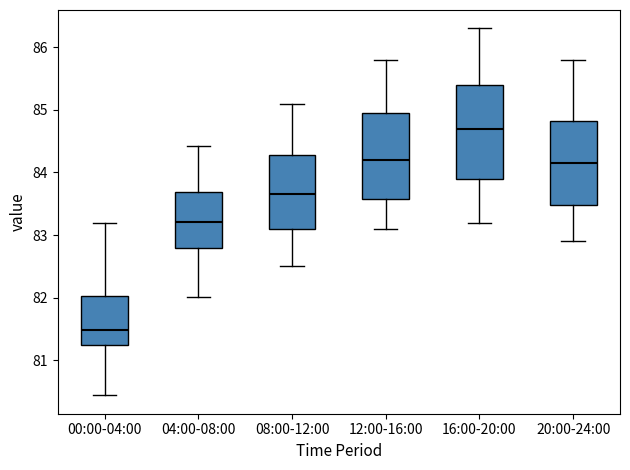

Which box has the lowest median line?

00:00-04:00